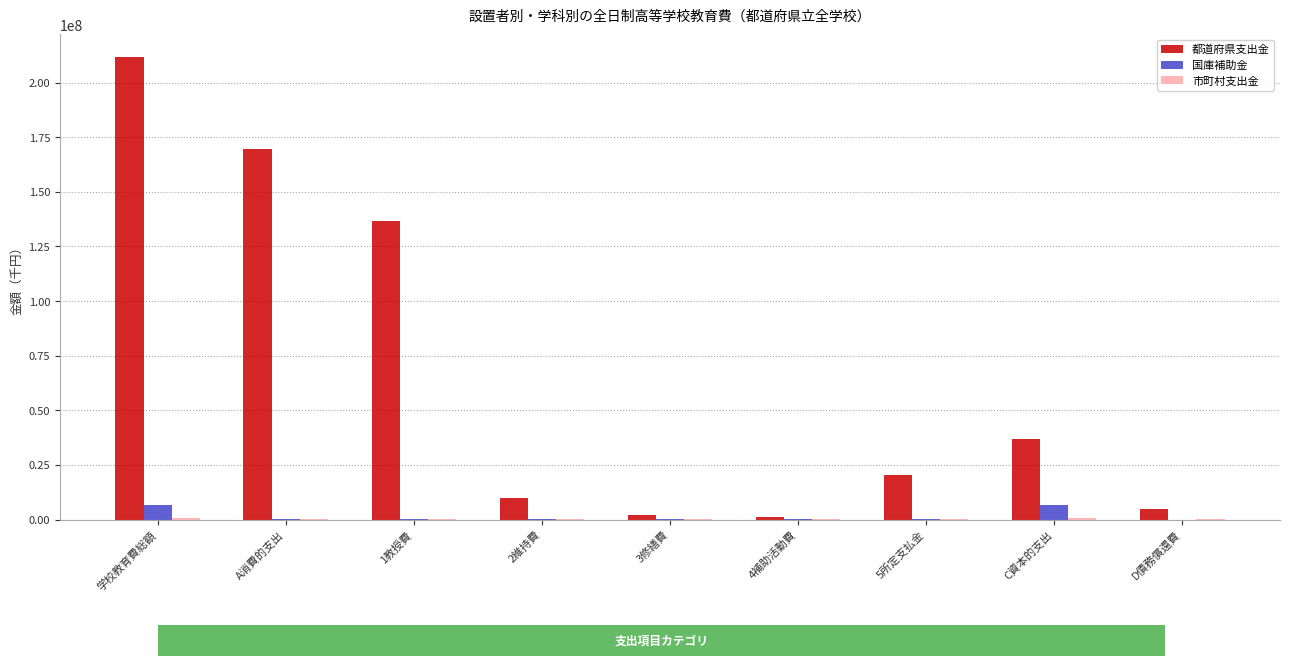

Count the number of categories in the chart.

9